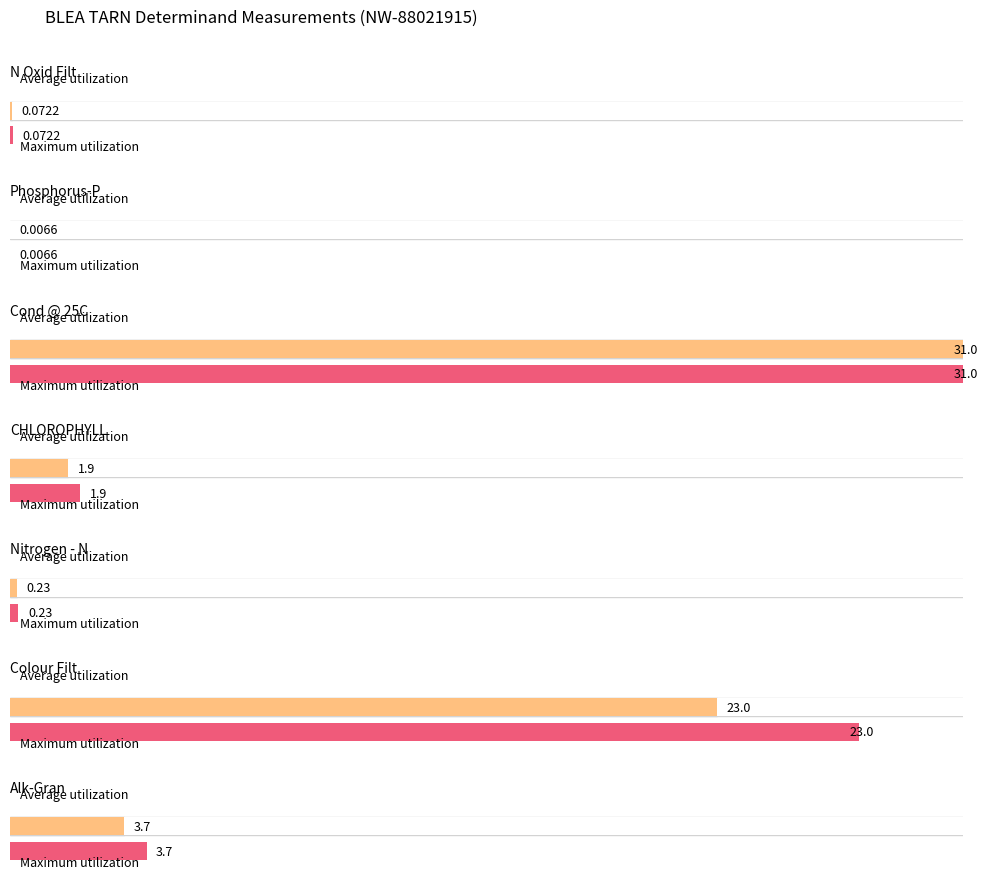

Which series has the largest total across all categories?

Average utilization